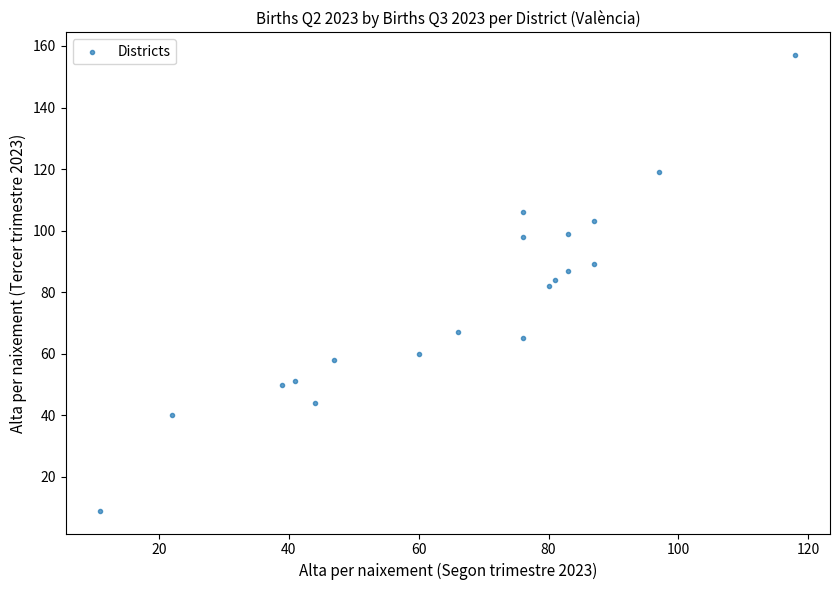

What is the range of X values (max minus min)?

107